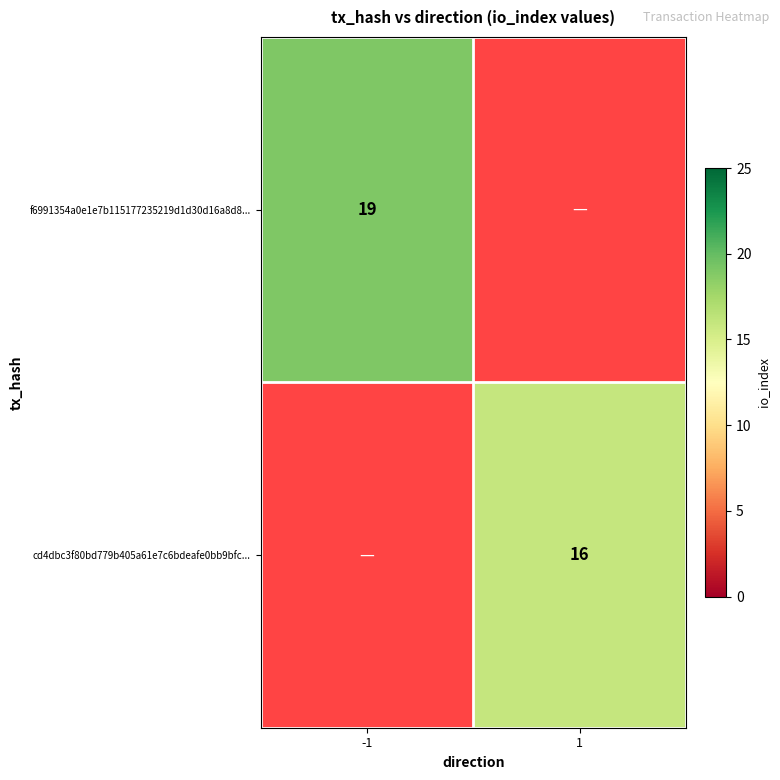

The f6991354a0e1e7b115177235219d1d30d16a8d8... series shows 28.7 at -1. True or false?

False